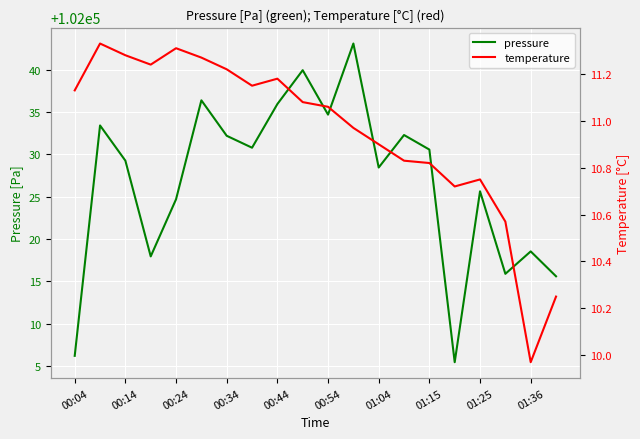

What is the lowest value of the pressure series?

102005.4